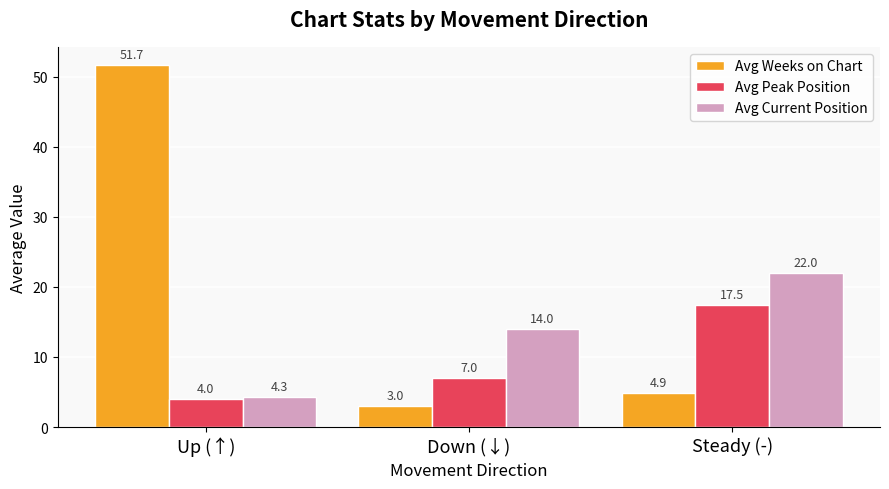

Reading left to right, what are all the values shown in this chart?

Avg Weeks on Chart: 51.7	3.0	4.9
Avg Peak Position: 4.0	7.0	17.5
Avg Current Position: 4.3	14.0	22.0